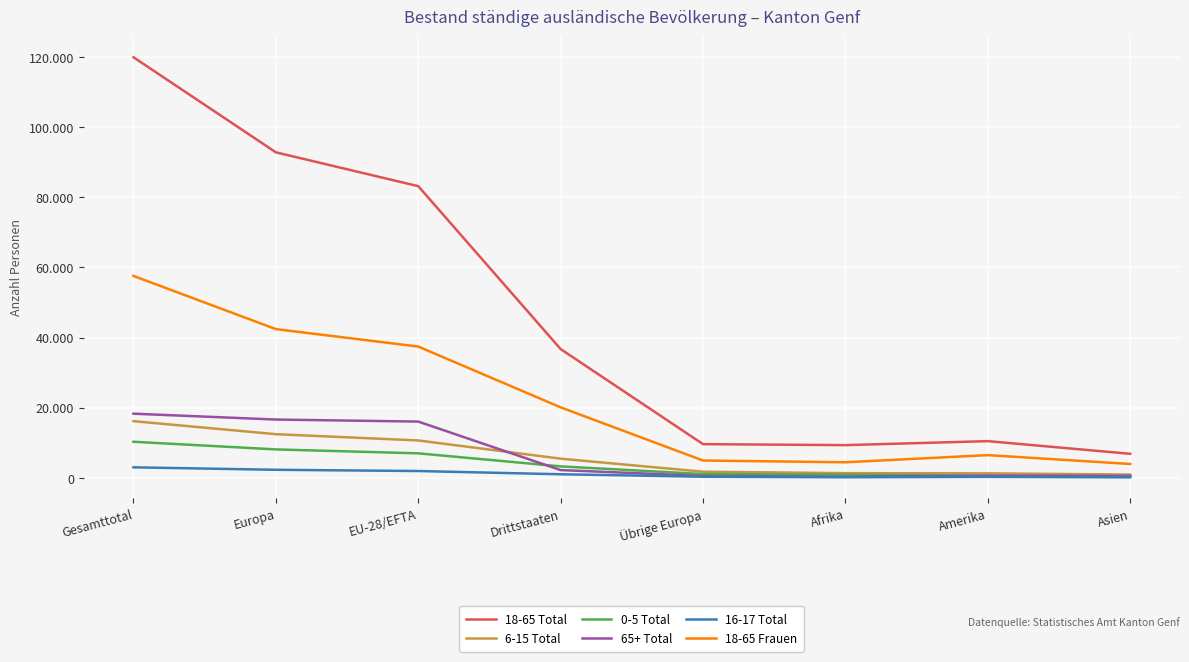

What is the value of the 16-17 Total point at the 6th from the left?

202